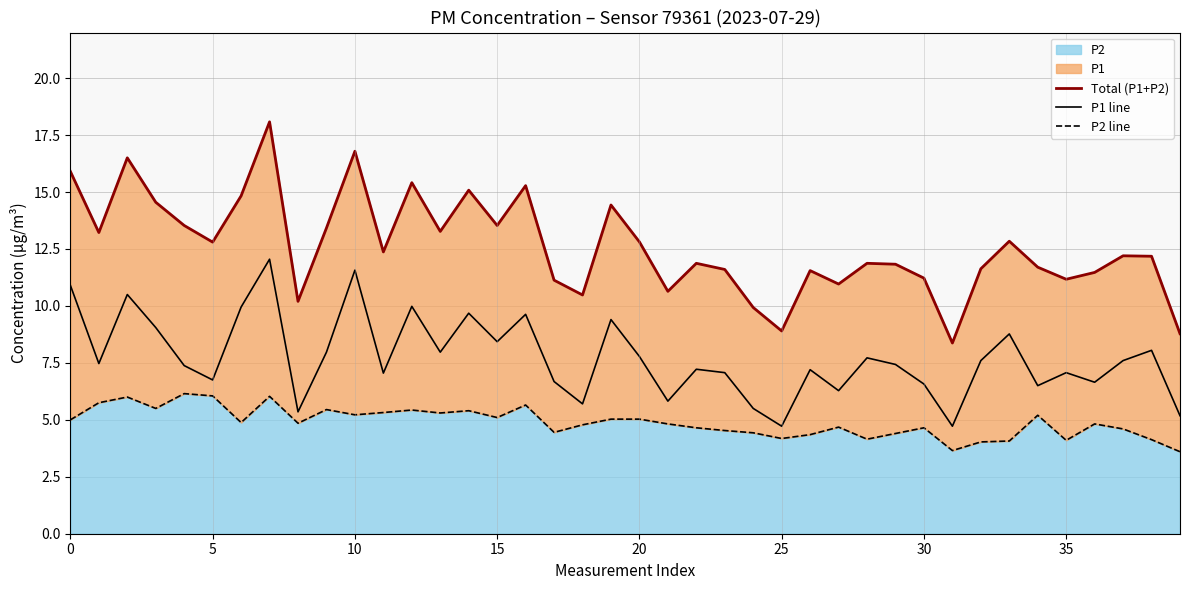

Where is P1 line nearest to the value 8?

9